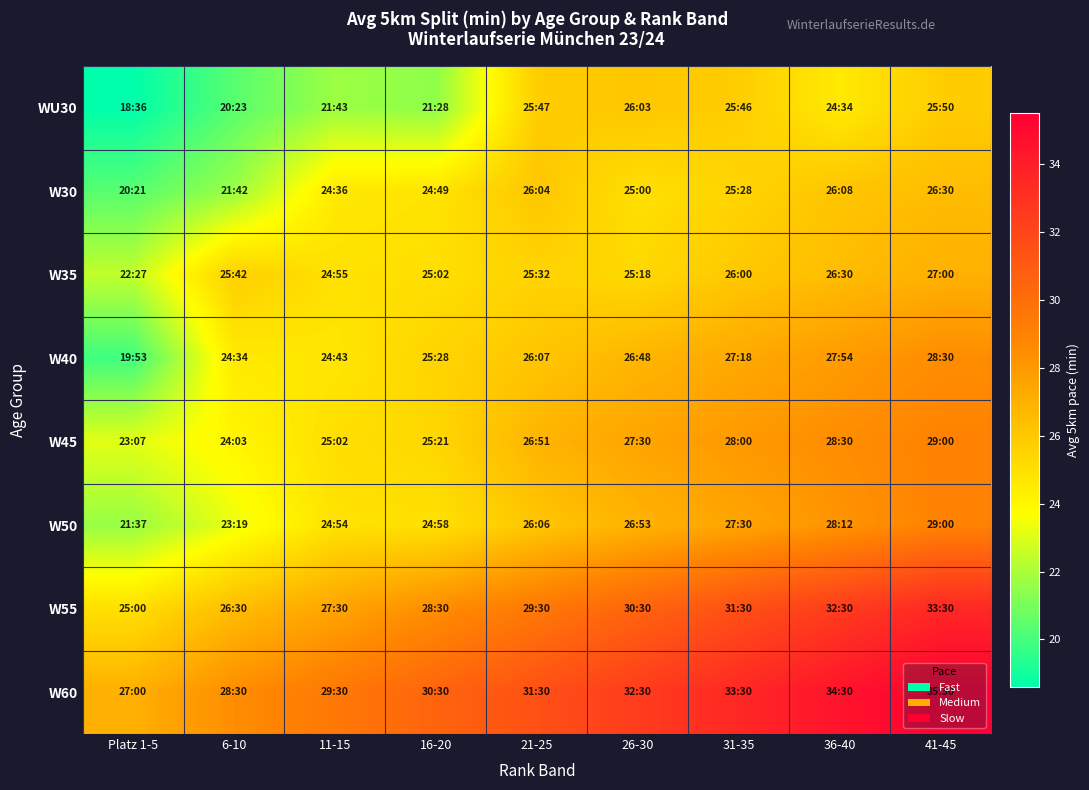

Which series has the largest total across all categories?

W60